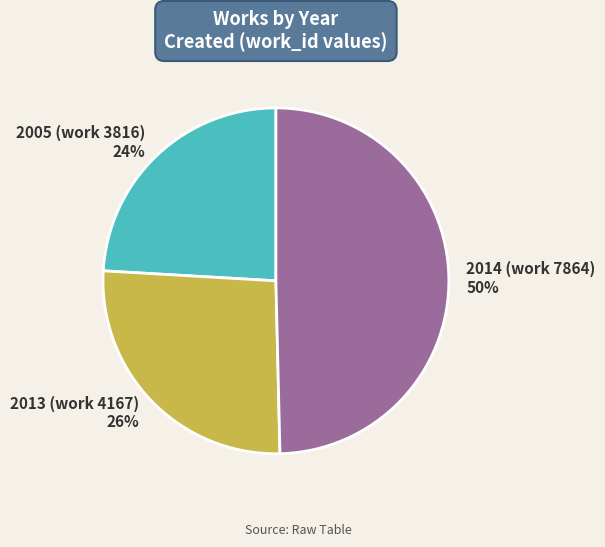

To the nearest percent, what is the difference between the largest and smallest slice percentages?

26%